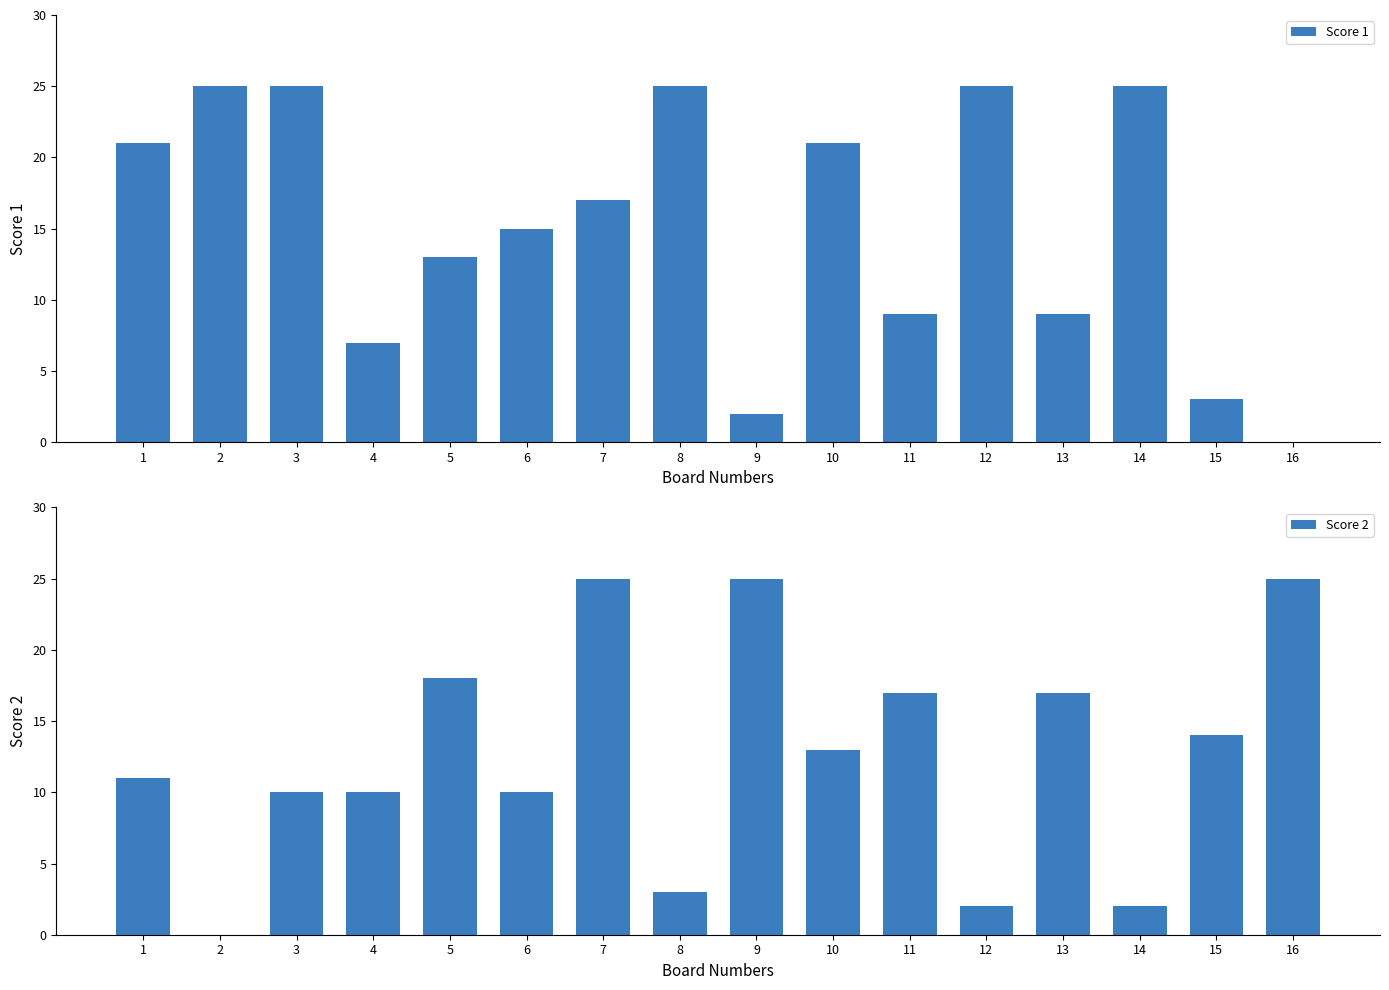

Which category has the highest value in the Score 1 series?

2